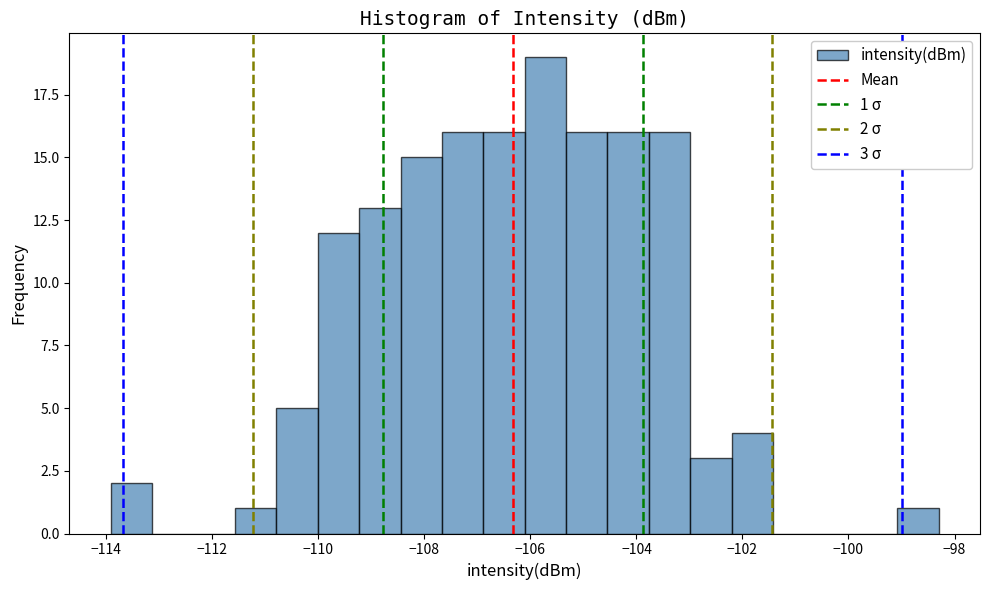

Around what value on the x-axis is the tallest bar? Give the approximate position of its centre, as read against the axis.

-105.8